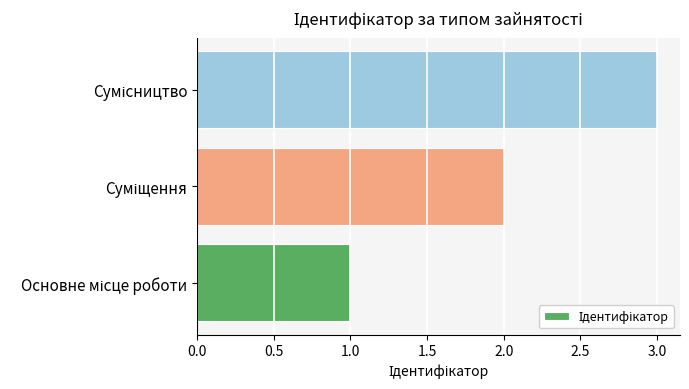

What is the sum of all values?

6